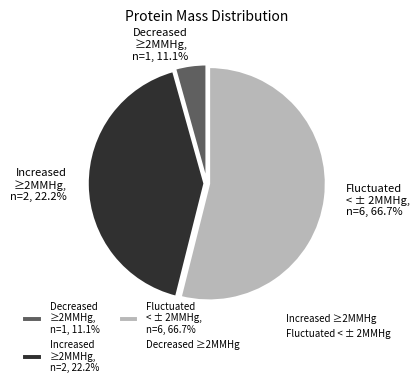

Does A0A5B7LF01 represent more than half of the total?

No